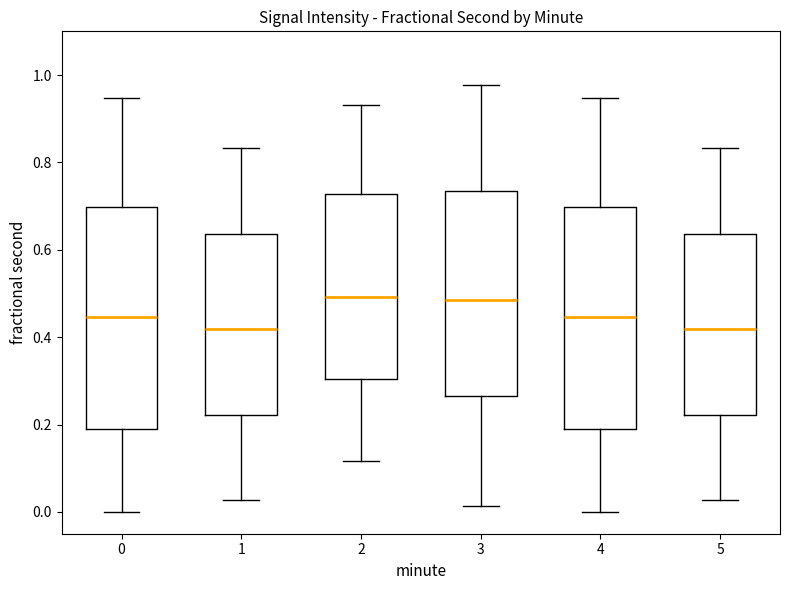

Reading left to right, transcribe this box plot: for each box, give where its median line is, the range the box spans, and where its two whiskers end, as read against the y-axis. The values are not printed on the chart, so give them approximately, as read against the axis.

0: median 0.44, box 0.18 to 0.70, whiskers 0.00 to 0.94
1: median 0.42, box 0.22 to 0.64, whiskers 0.02 to 0.84
2: median 0.50, box 0.30 to 0.72, whiskers 0.12 to 0.94
3: median 0.48, box 0.26 to 0.74, whiskers 0.02 to 0.98
4: median 0.44, box 0.18 to 0.70, whiskers 0.00 to 0.94
5: median 0.42, box 0.22 to 0.64, whiskers 0.02 to 0.84